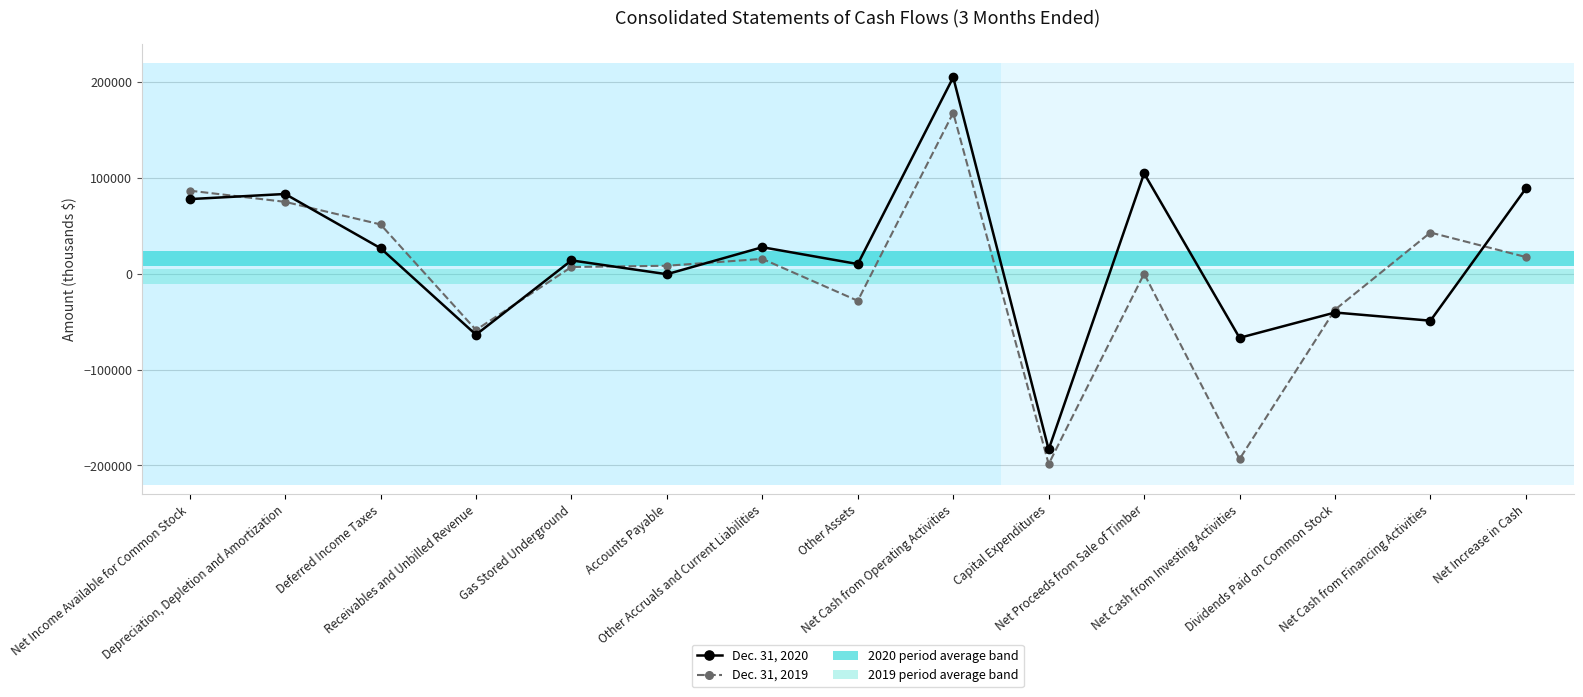

How many data points in Dec. 31, 2020 are less than 13873?

7